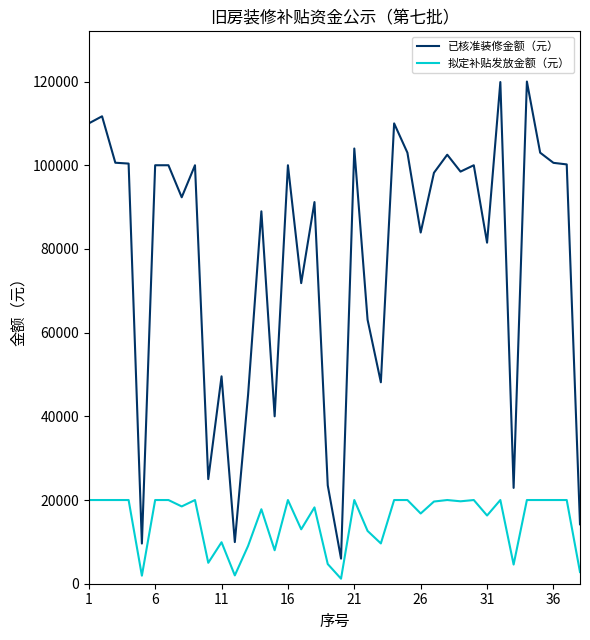

What is the highest value of the 拟定补贴发放金额（元） series?

20000.0